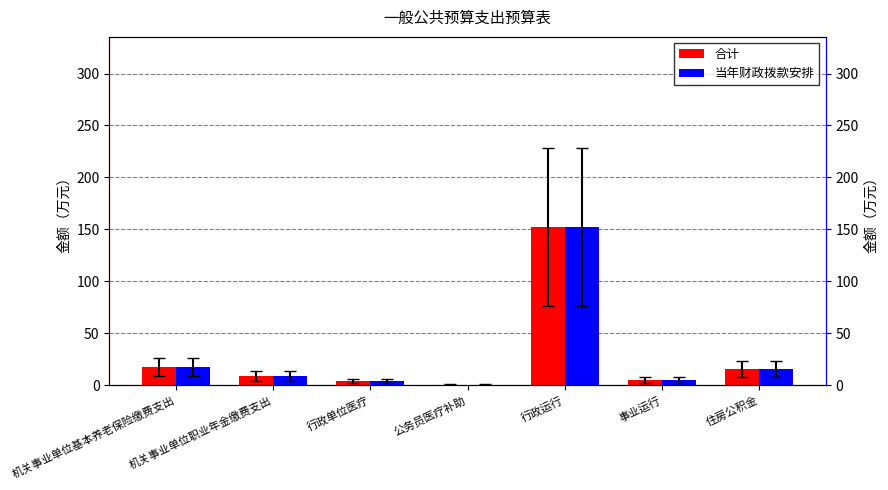

Does the chart contain any negative values?

No